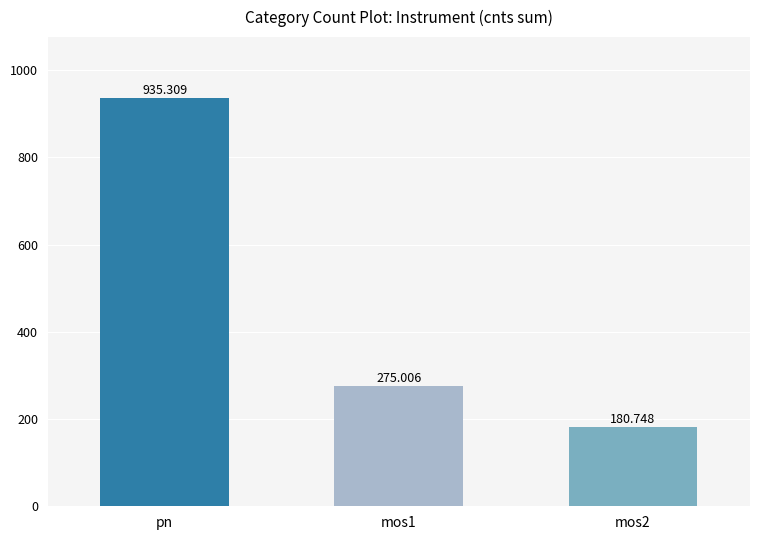

What is the value of the 2nd bar from the left?

275.0